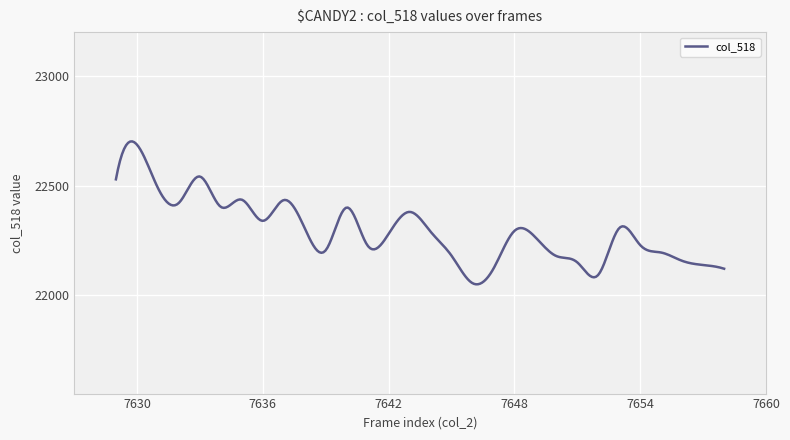

What is the maximum value shown in the chart?

22702.6